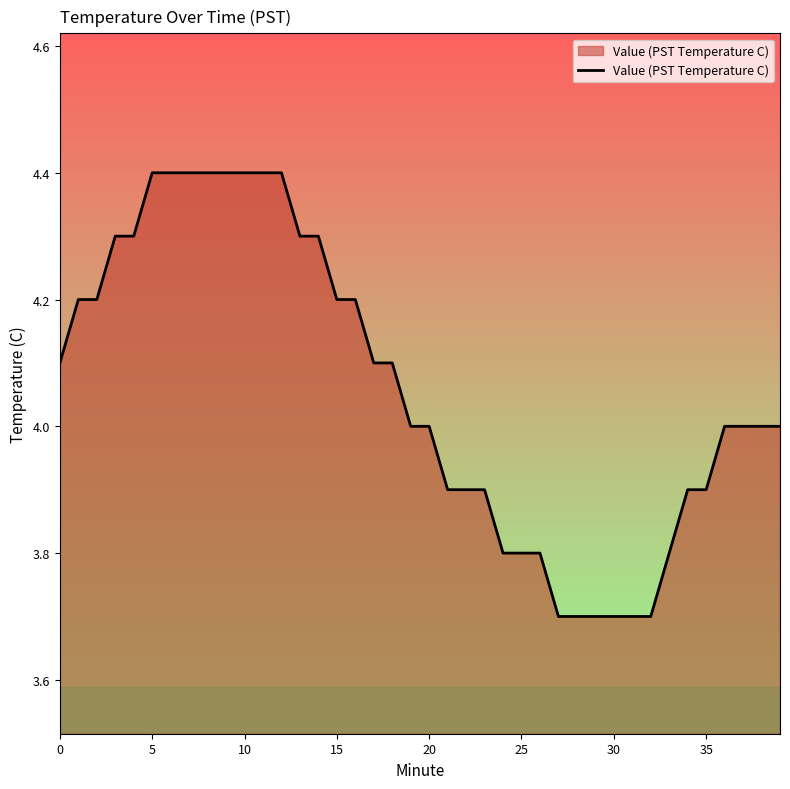

What is the difference between the maximum and minimum values?

0.7